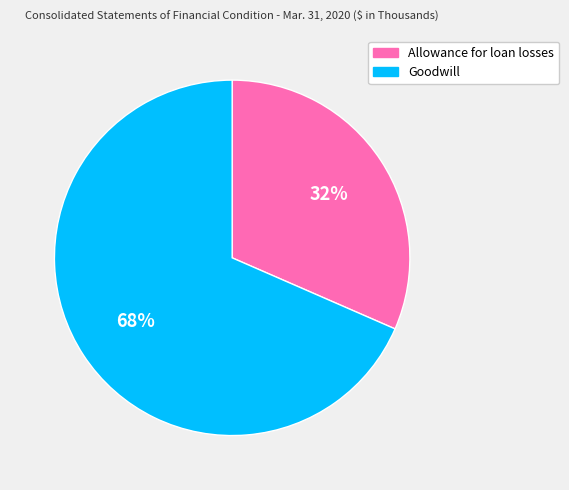

To the nearest percent, what is the combined percentage of Goodwill and Allowance for loan losses?

100%